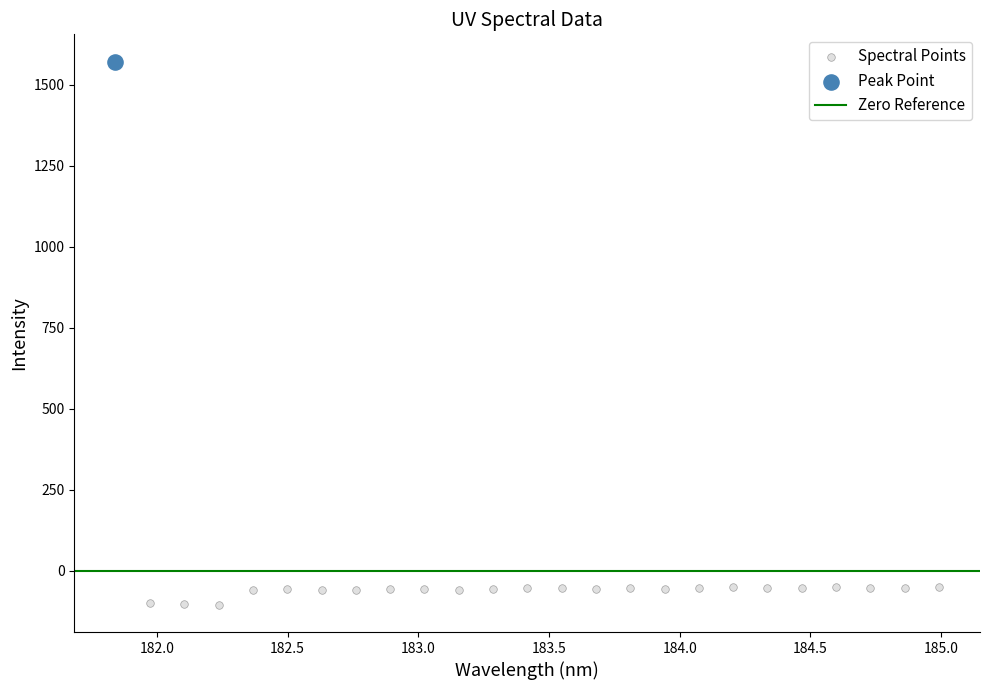

Which series contains the lowest Y value?

Spectral Points